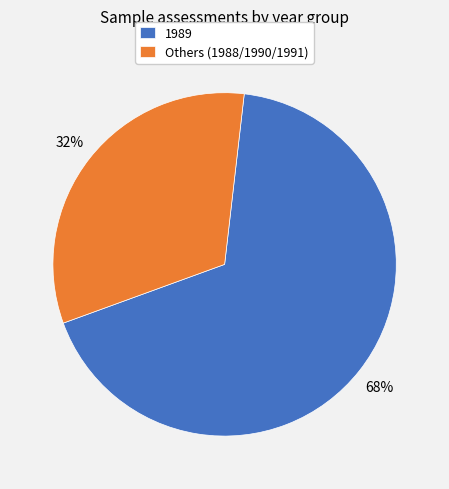

How many segments does this pie chart have?

2